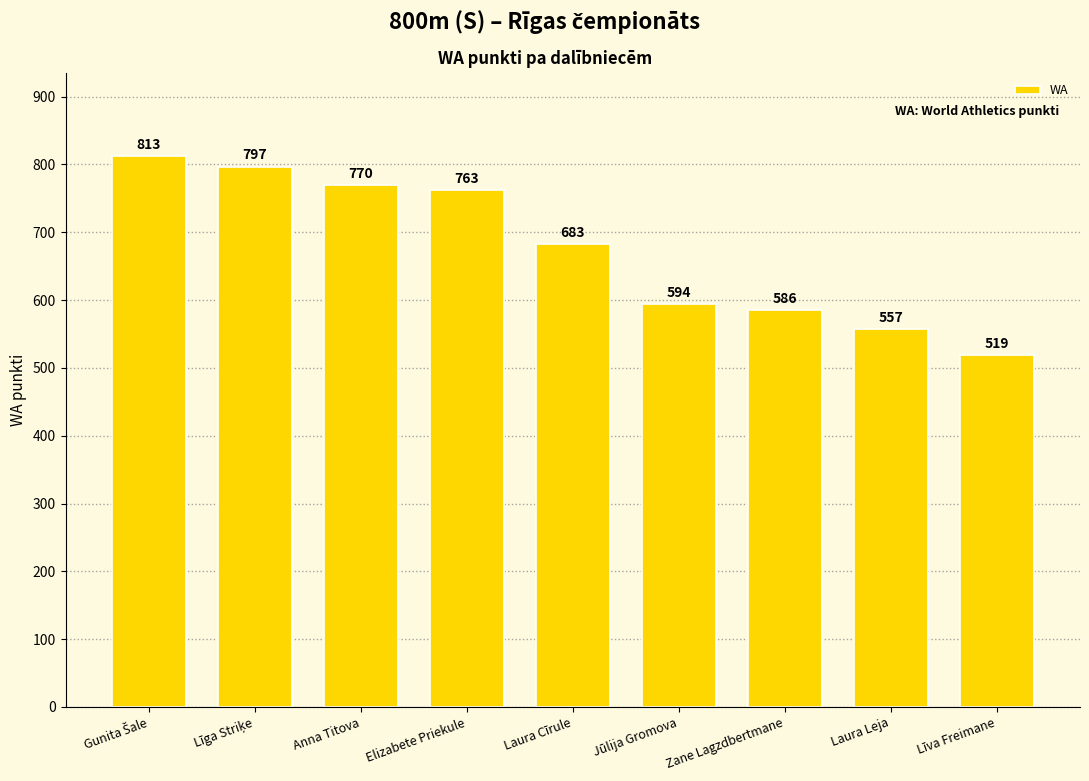

Read the value at Elizabete Priekule.

763